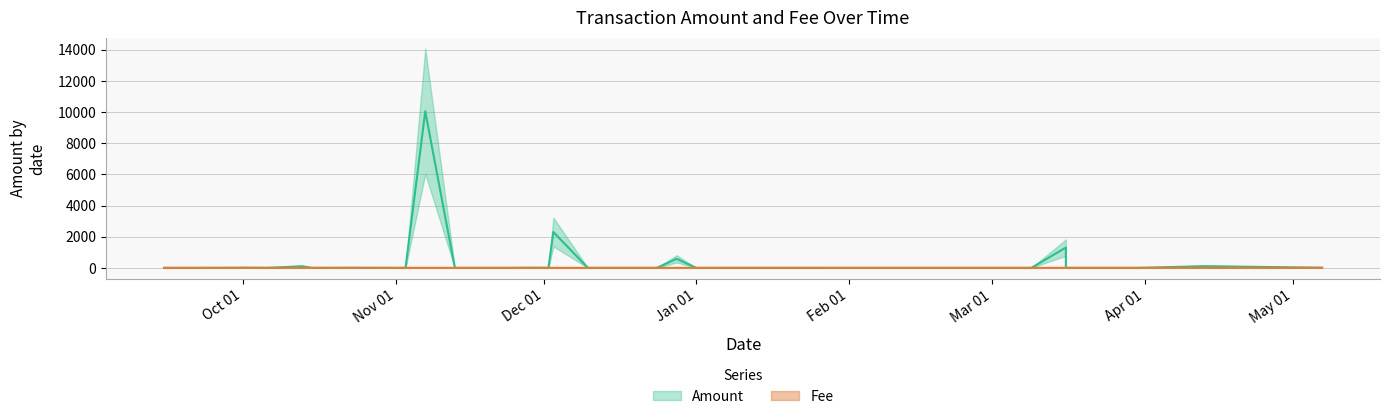

What are all the series names shown in the legend?

Amount, Fee